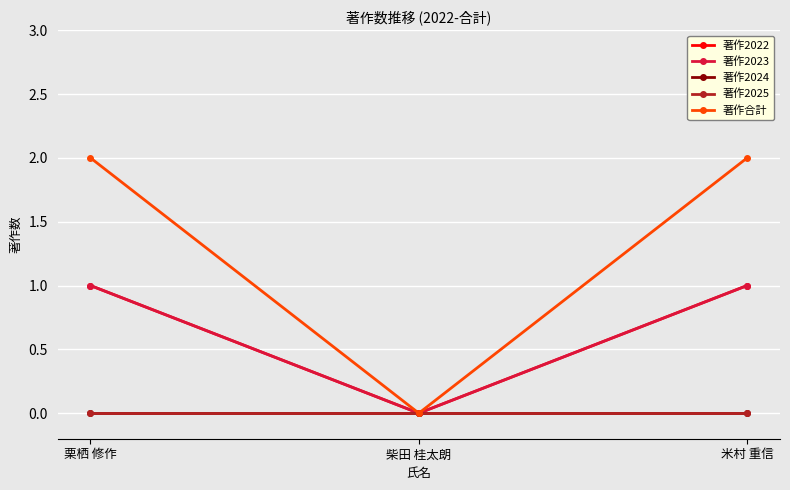

Does the chart have visible grid lines?

Yes